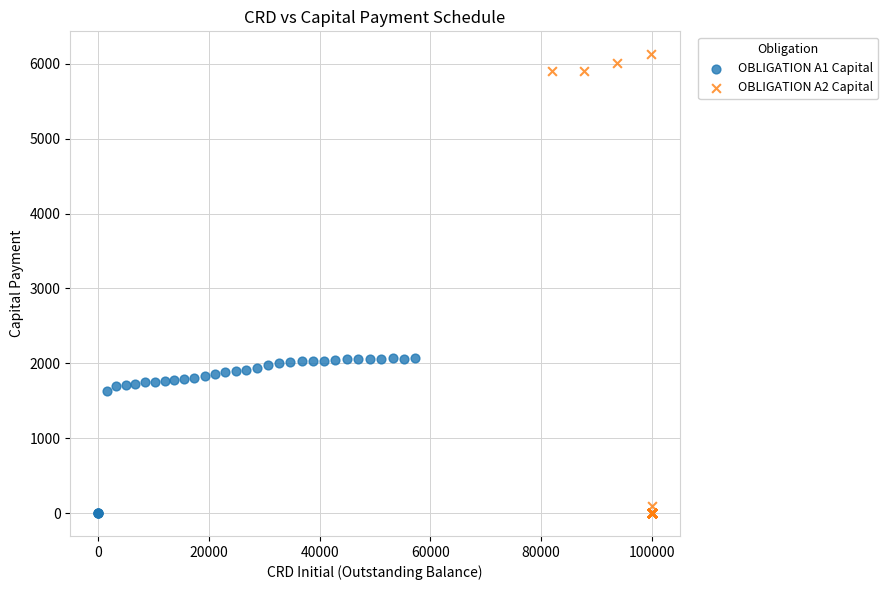

Which series contains the highest Y value?

OBLIGATION A2 Capital